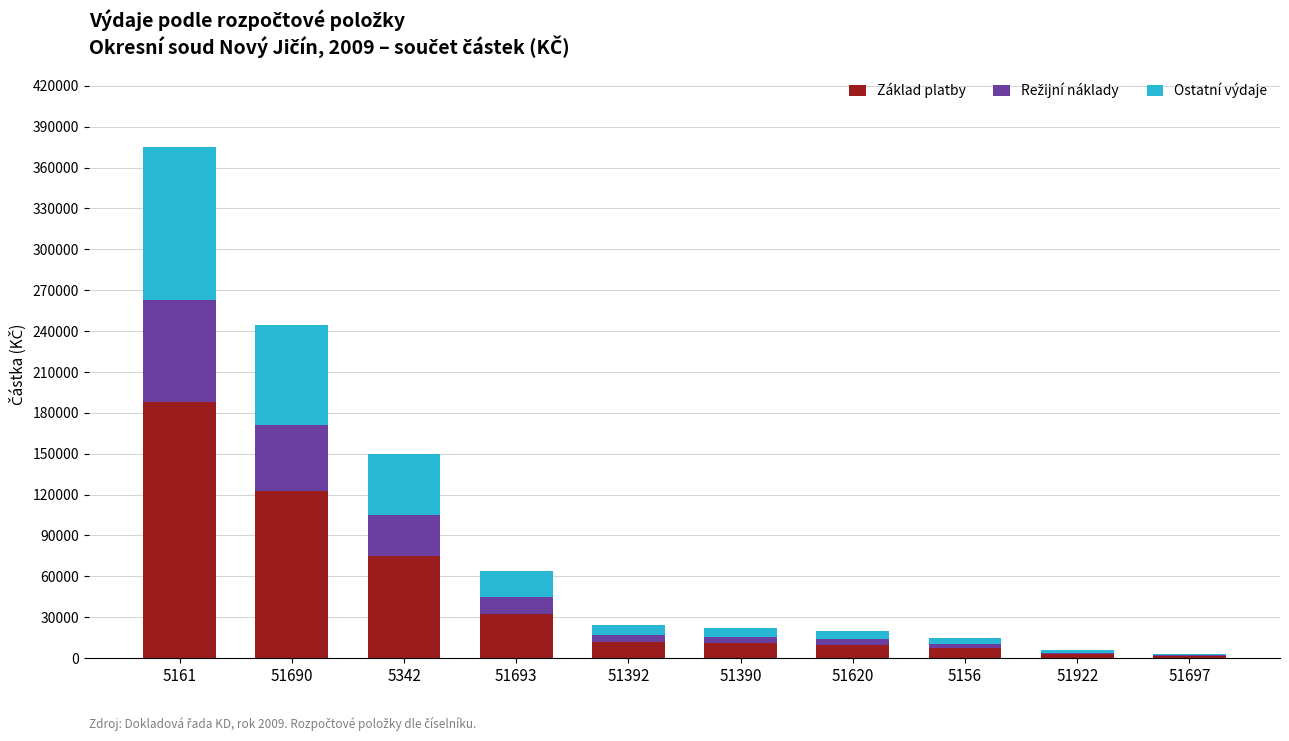

At which category is the sum across all series the highest?

5161